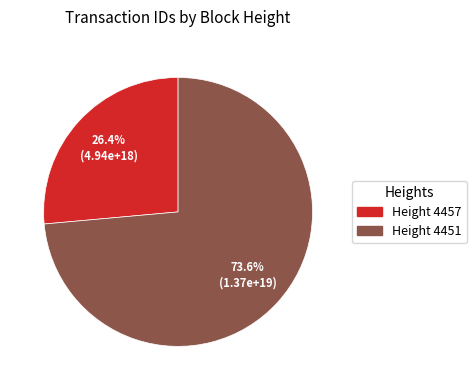

Between Height 4457 and Height 4451, which is larger?

Height 4451